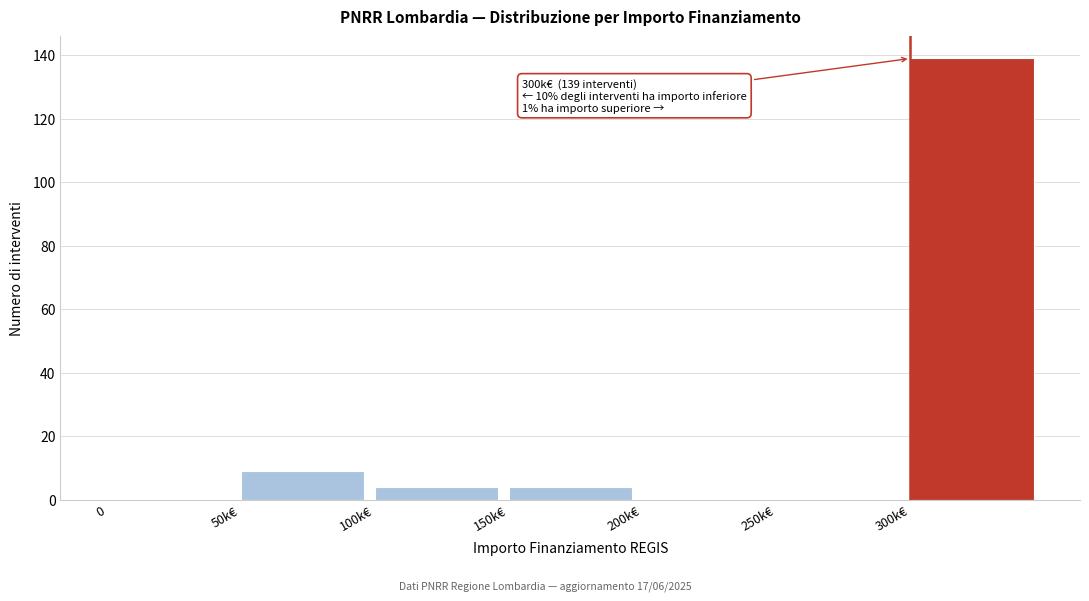

Reading left to right, what are all the values shown in this chart?

0=0	50k€=9	100k€=4	150k€=4	200k€=0	250k€=0	300k€=139